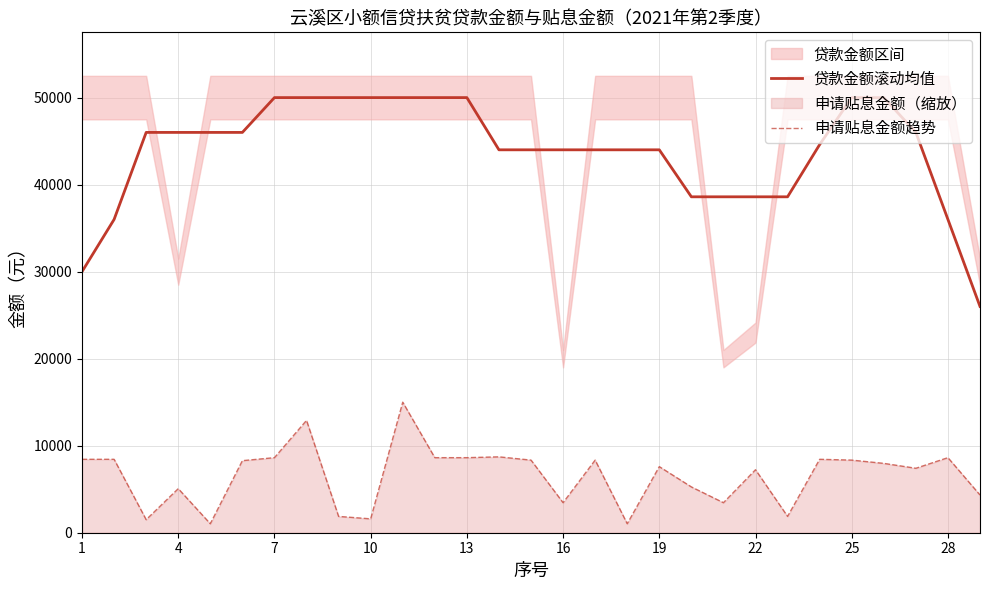

True or false: 贷款金额滚动均值 and 申请贴息金额趋势 cross at least once.

False